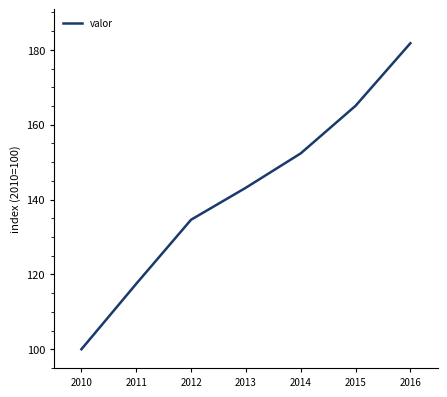

Approximately how many times larger is the value at 2010 compared to 2015?

0.6